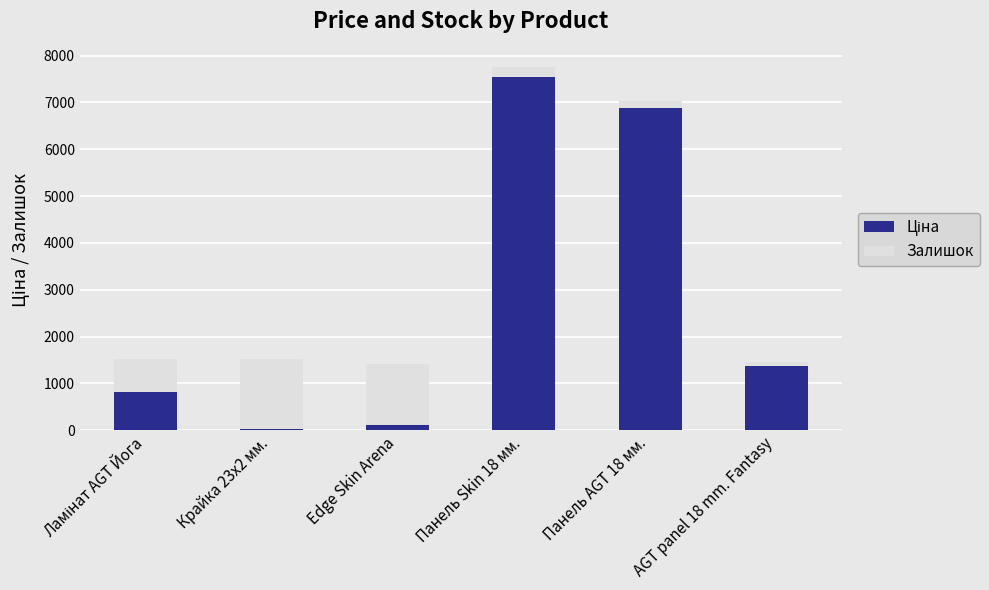

At which category is the sum across all series the highest?

Панель Skin 18 мм.